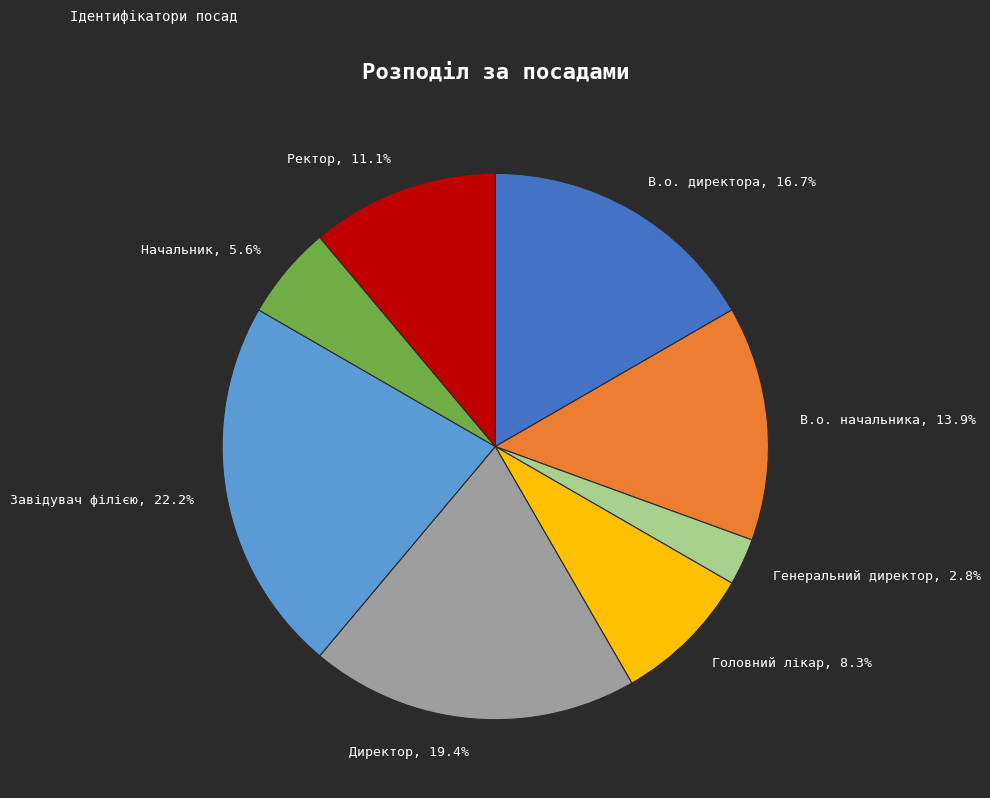

What percentage is the Ректор slice, to the nearest percent?

11%